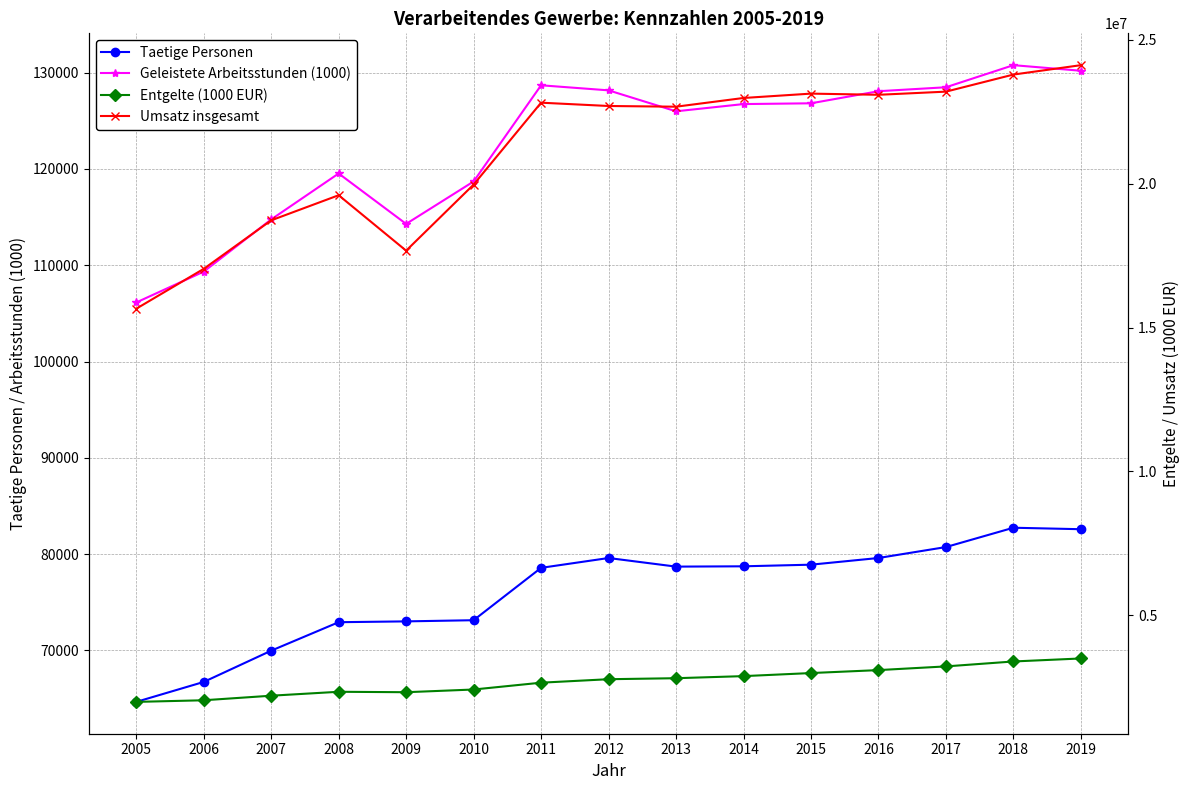

What is the minimum value for Entgelte (1000 EUR)?

1986312